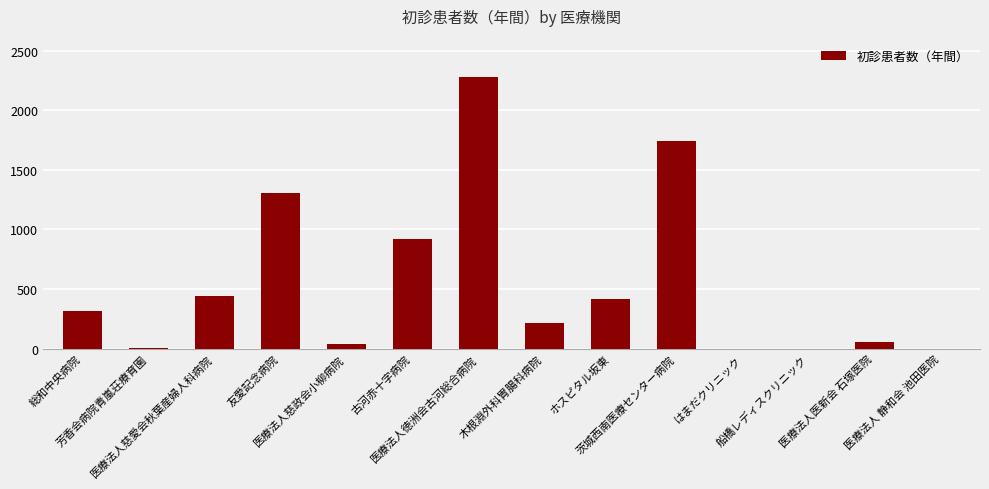

Are the bars horizontal?

No